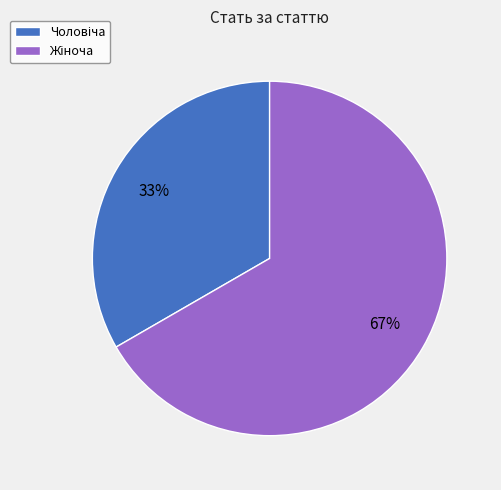

To the nearest percent, what is the average slice percentage?

50%